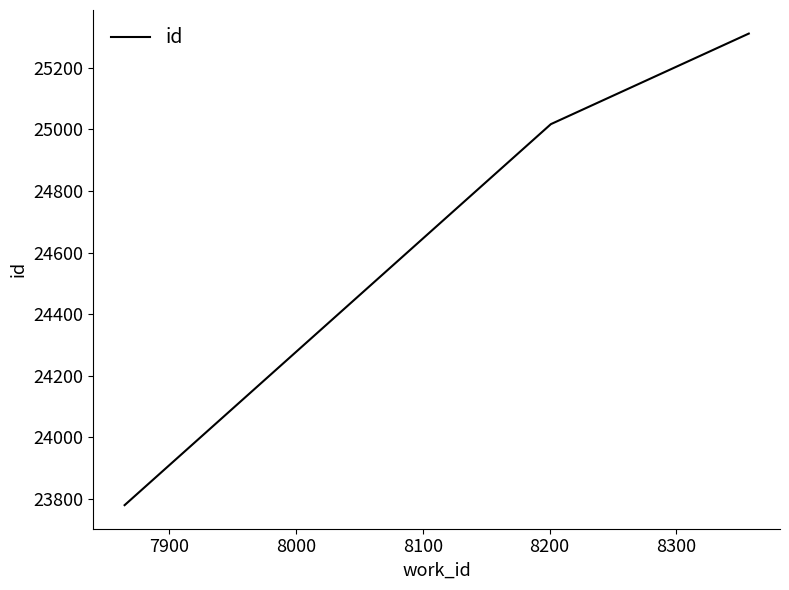

What is the smallest value displayed?

23780